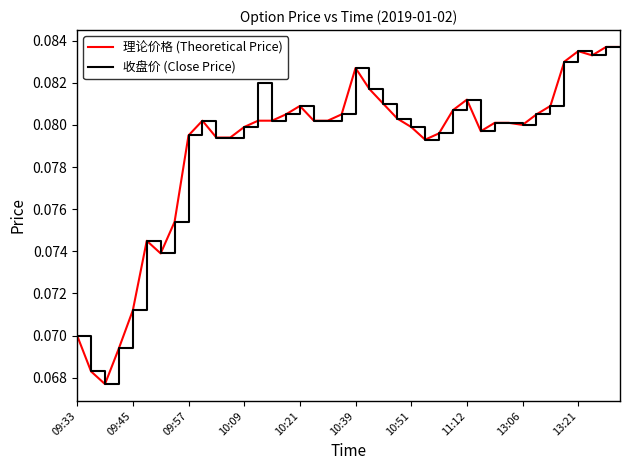

How many series are shown in this chart?

2